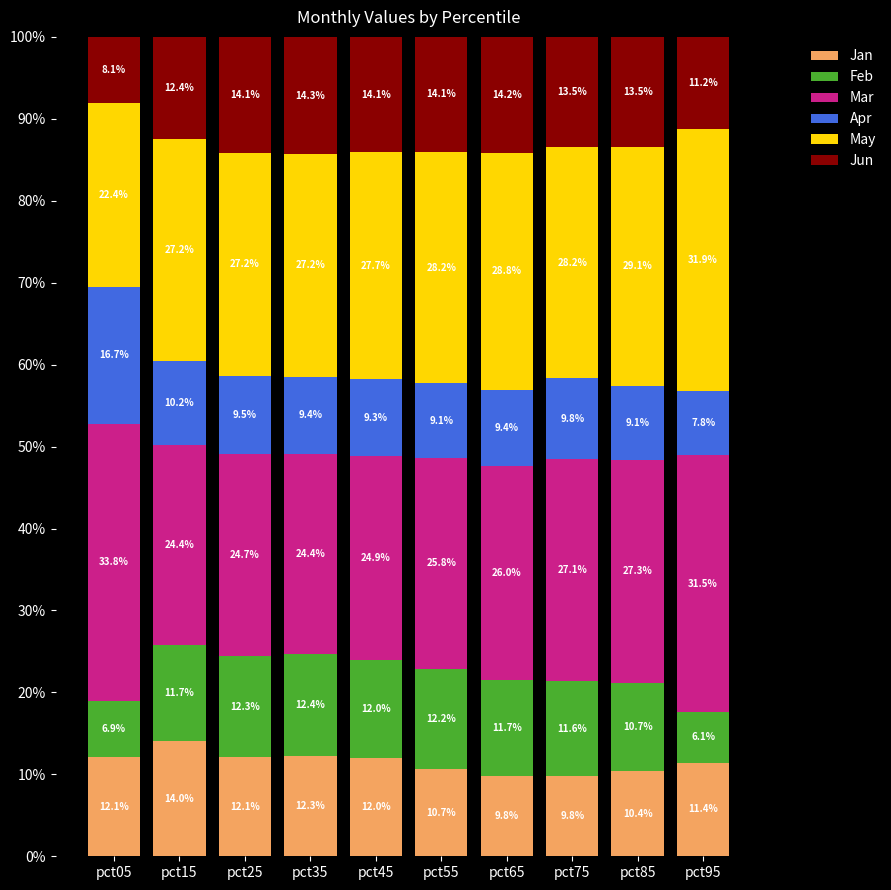

How many values in the Jan series are below 11?

4